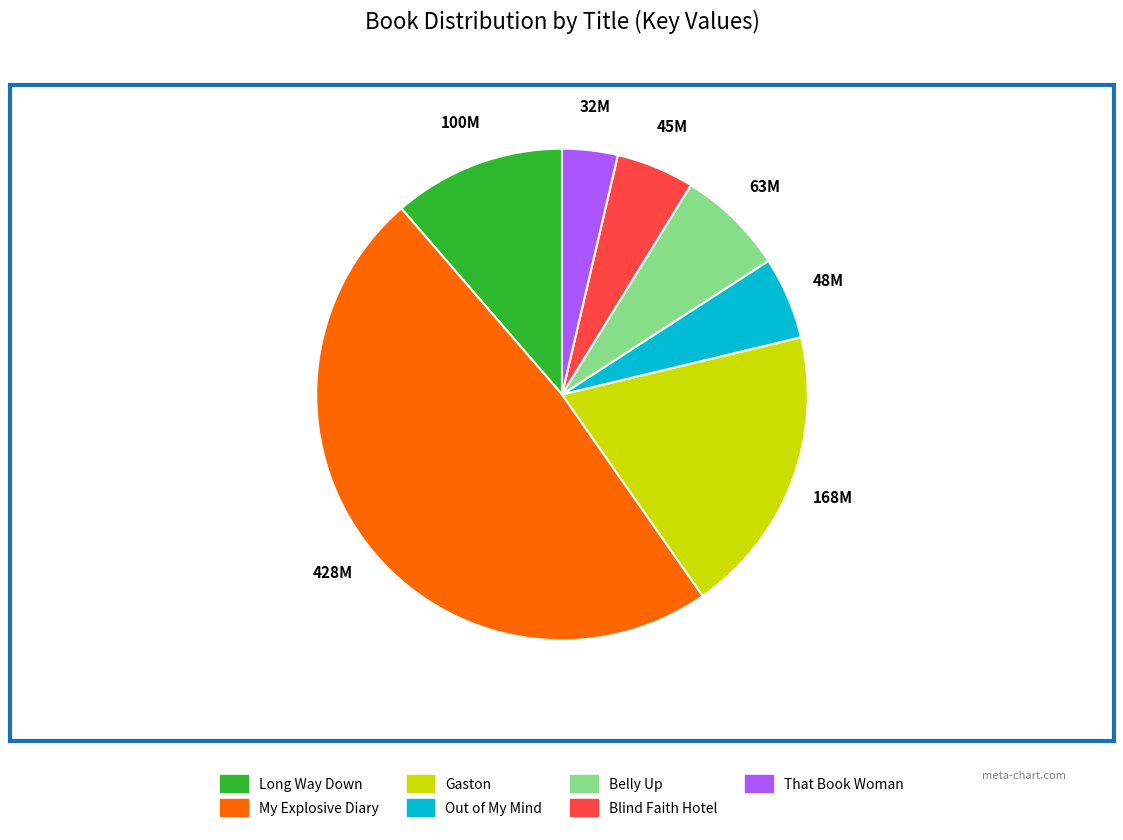

Is Blind Faith Hotel the majority of the pie?

No